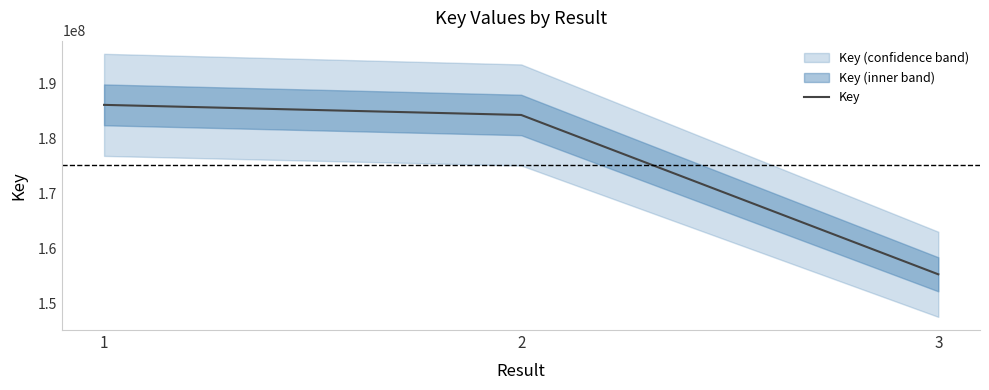

Reading left to right, extract all data points from this chart.

186149307	184307271	155252774